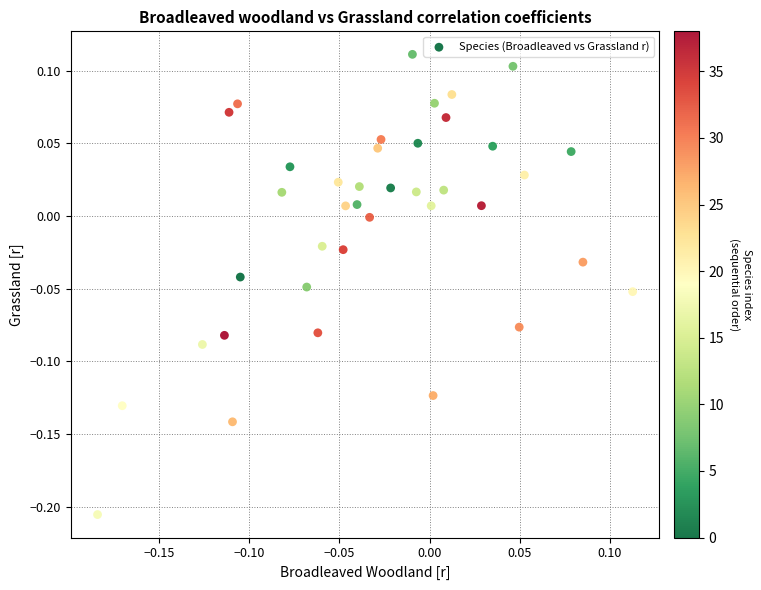

What is the range of Y values (max minus min)?

0.3